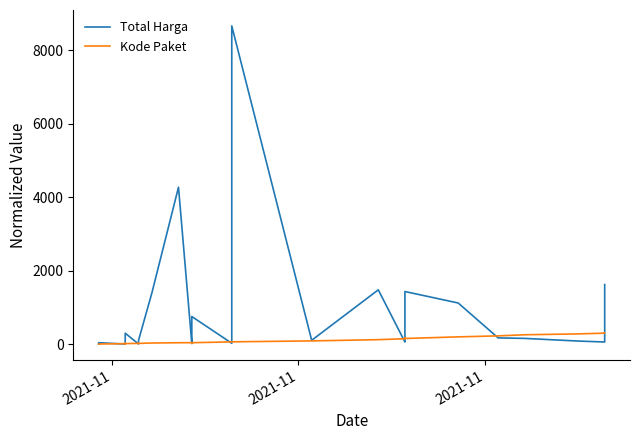

What is the difference between the maximum and second lowest values in the Total Harga series?

8668.9